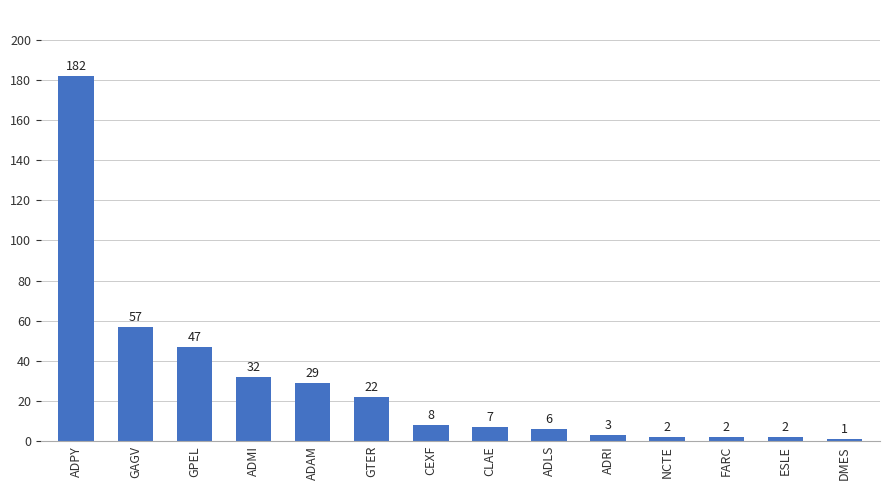

What is the difference between the values at ADMI and ESLE?

30